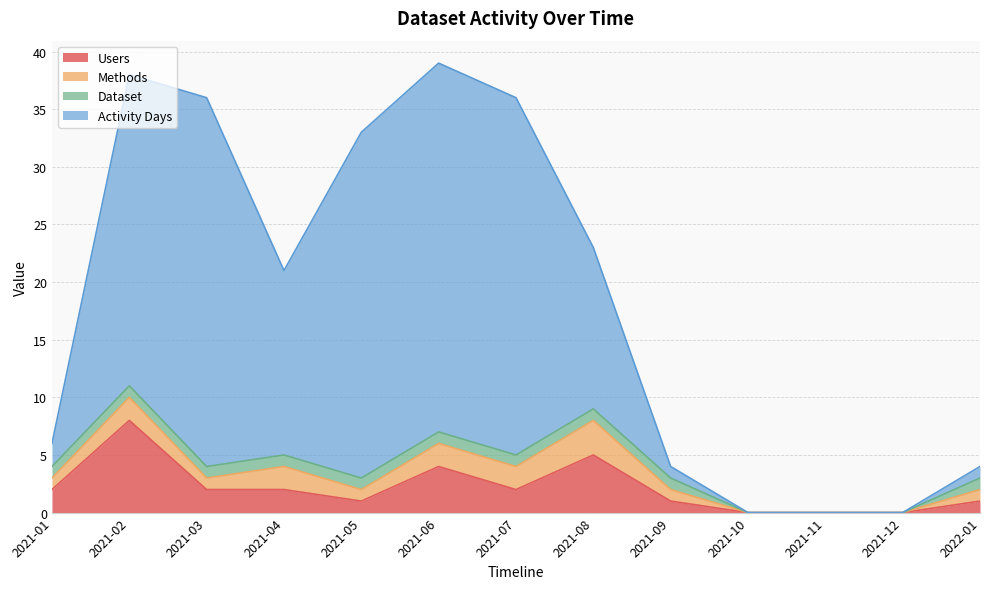

How many values in Users are above zero?

10